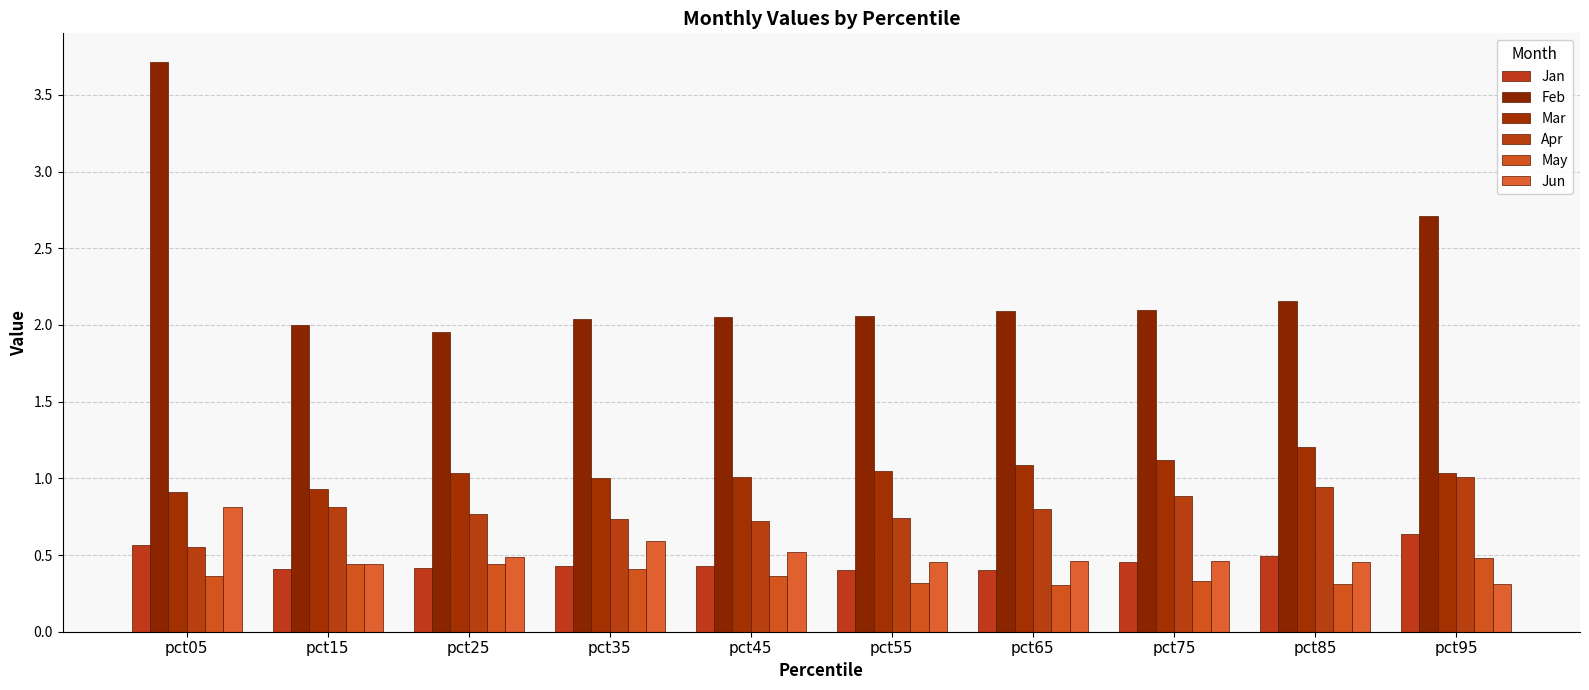

At how many categories does at least one series exceed 2?

8